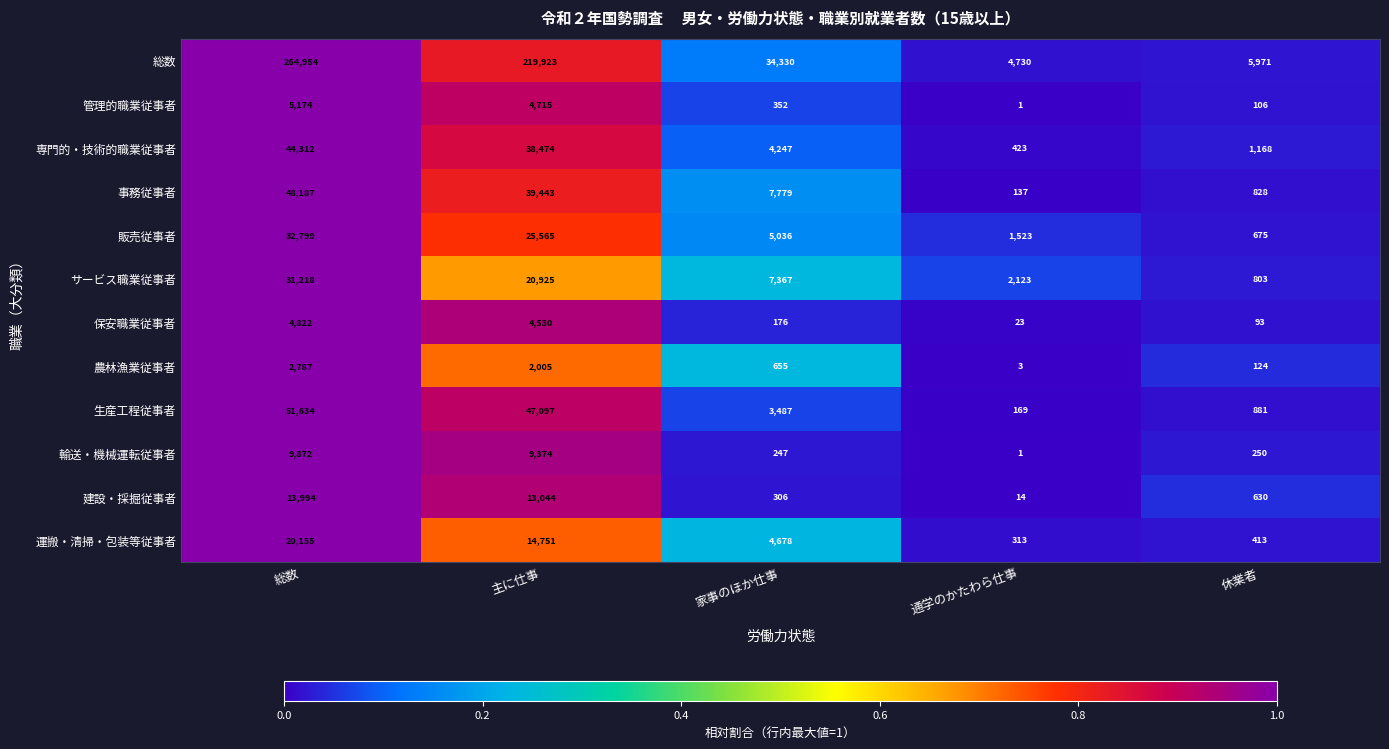

The 管理的職業従事者 series shows 352 at 家事のほか仕事. True or false?

True